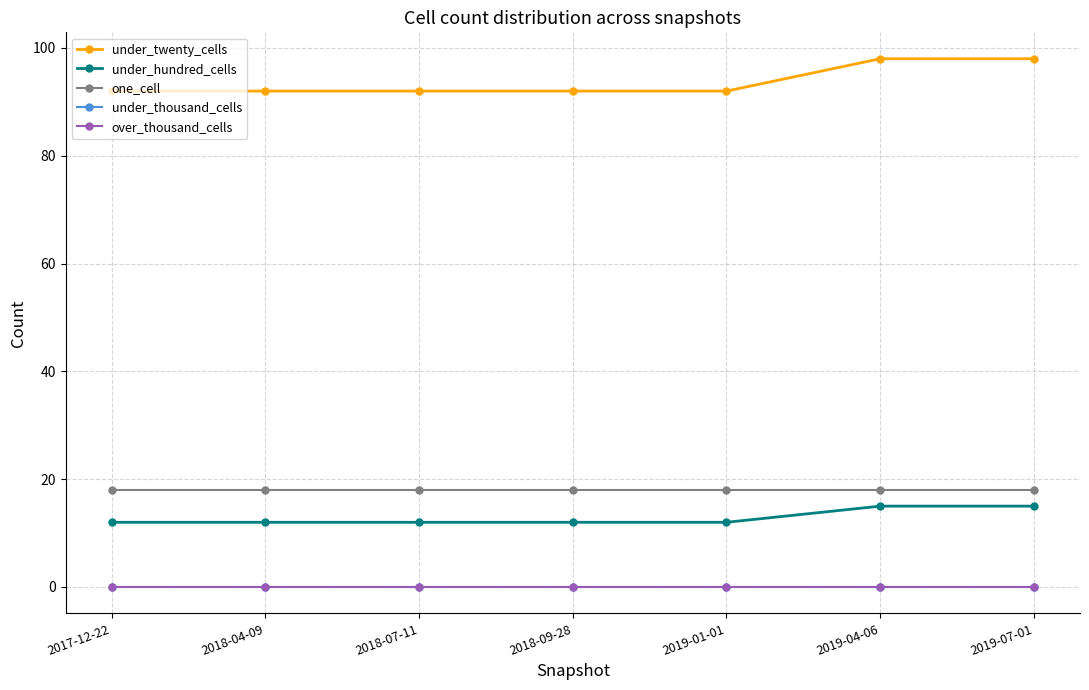

What is the difference between the maximum and second lowest values in the under_hundred_cells series?

3